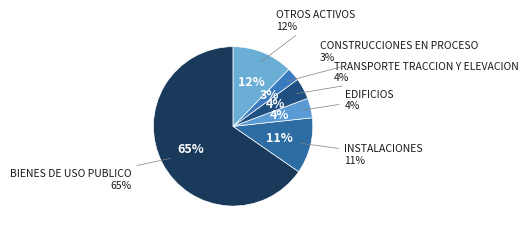

What is the change in value from INSTALACIONES to TRANSPORTE TRACCION Y ELEVACION?

-223230413.2